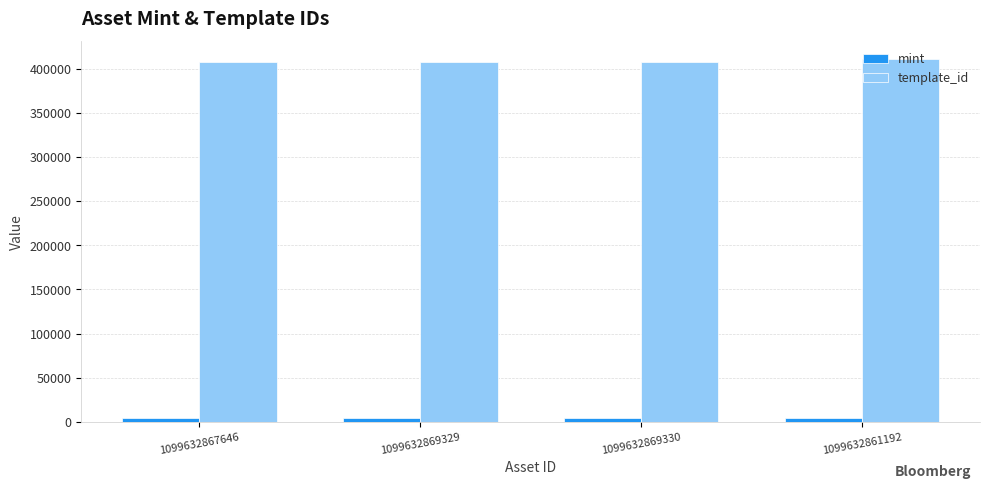

Is the value of mint at 1099632861192 greater than the value of template_id at 1099632867646?

No